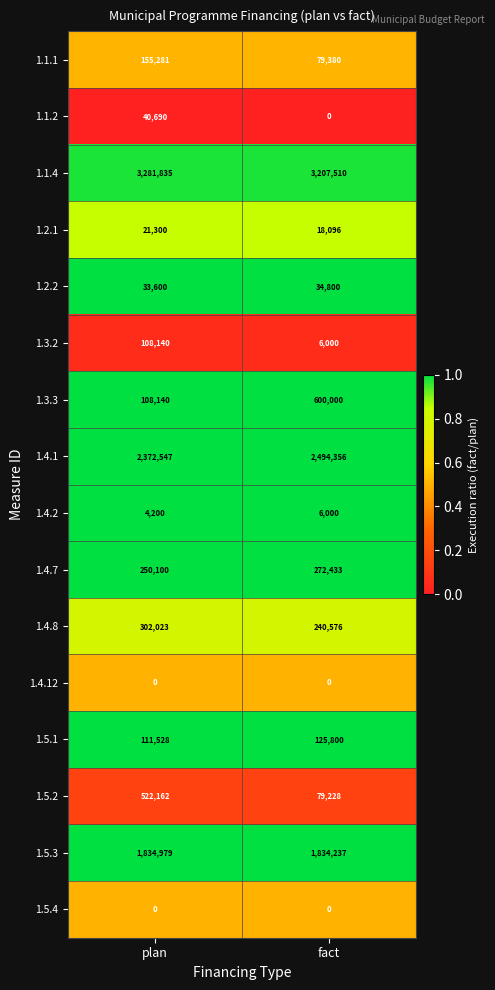

Which category has the highest value in the 1.1.2 series?

plan